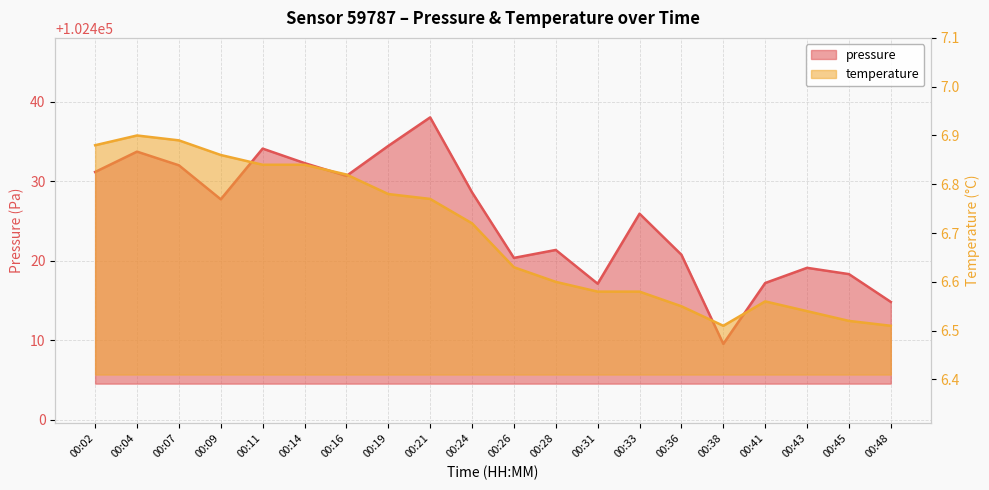

True or false: temperature and pressure intersect in this chart.

False